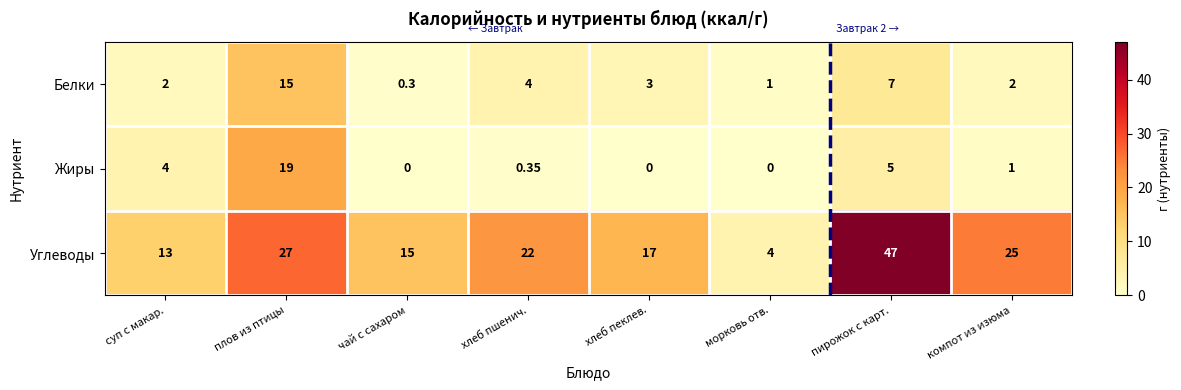

Is the value of Жиры at суп с макар. greater than the value of Белки at суп с макар.?

Yes